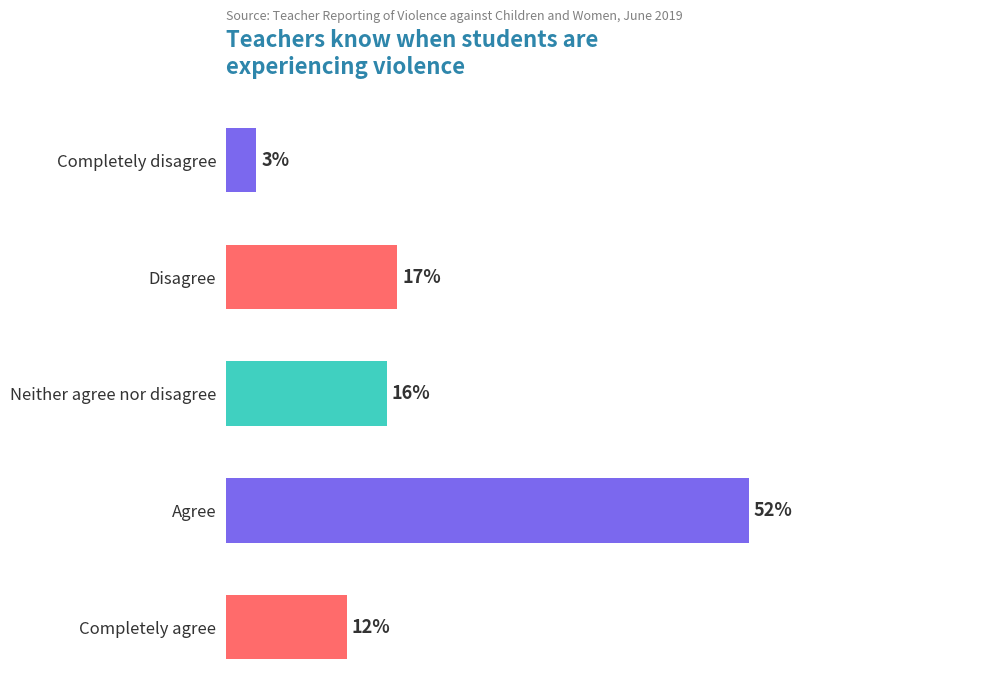

At which label is the value closest to 27?

Disagree